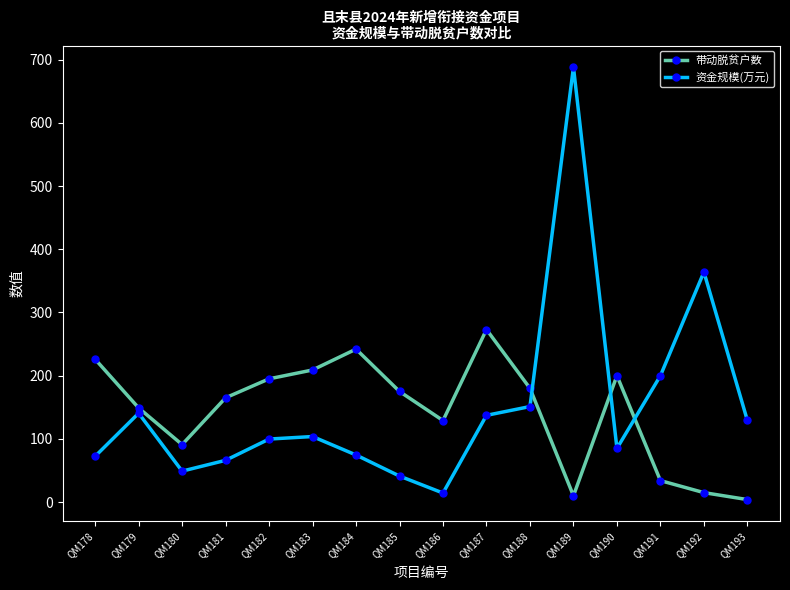

Which series ends up on top after the final intersection of 资金规模(万元) and 带动脱贫户数?

资金规模(万元)